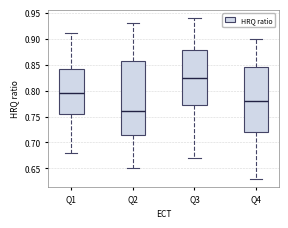

Where does the upper whisker of the box for Q2 end on the y-axis? The values are not printed on the chart, so give them approximately, as read against the axis.

0.930